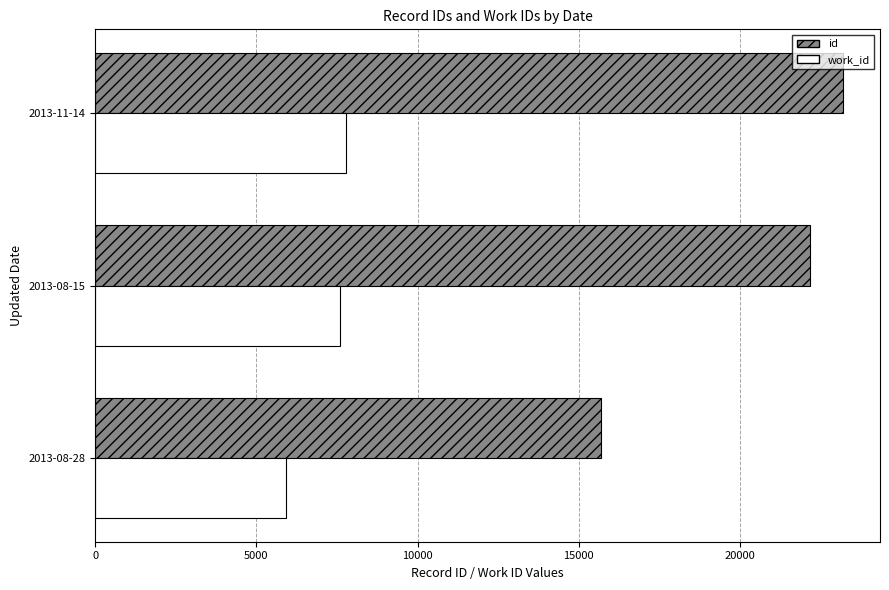

List the series in order of their peak value, lowest first.

work_id, id